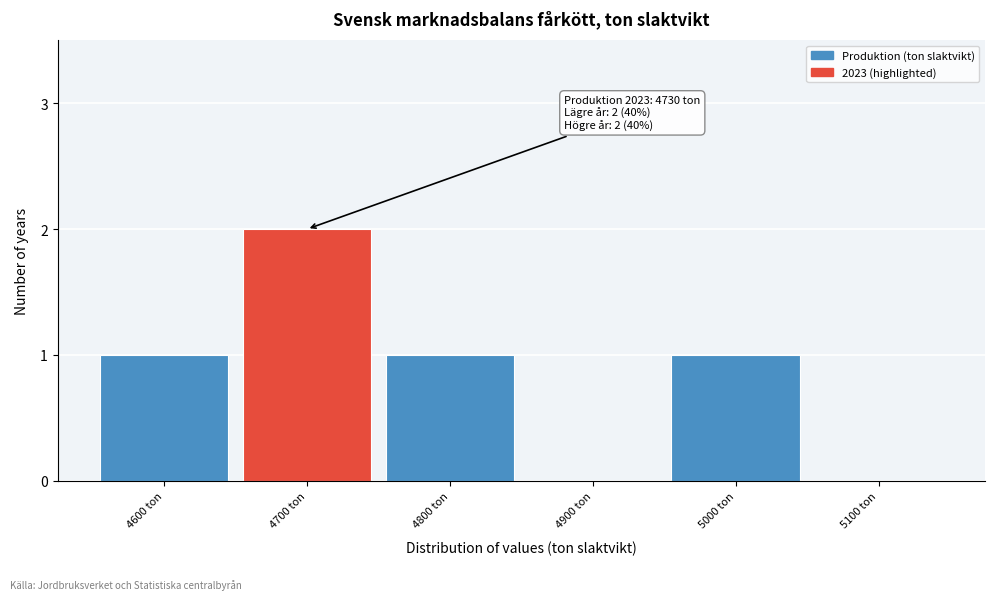

Reading left to right, what are all the values shown in this chart?

4600 ton=1	4700 ton=2	4800 ton=1	4900 ton=0	5000 ton=1	5100 ton=0